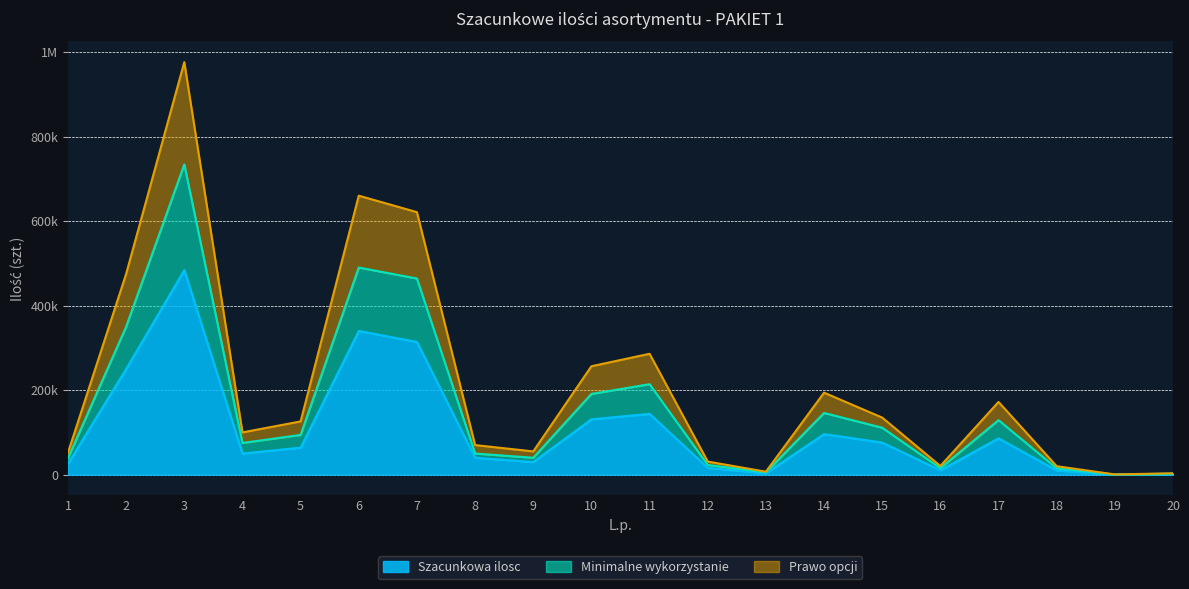

What is the average value of the Minimalne wykorzystanie series?

159425